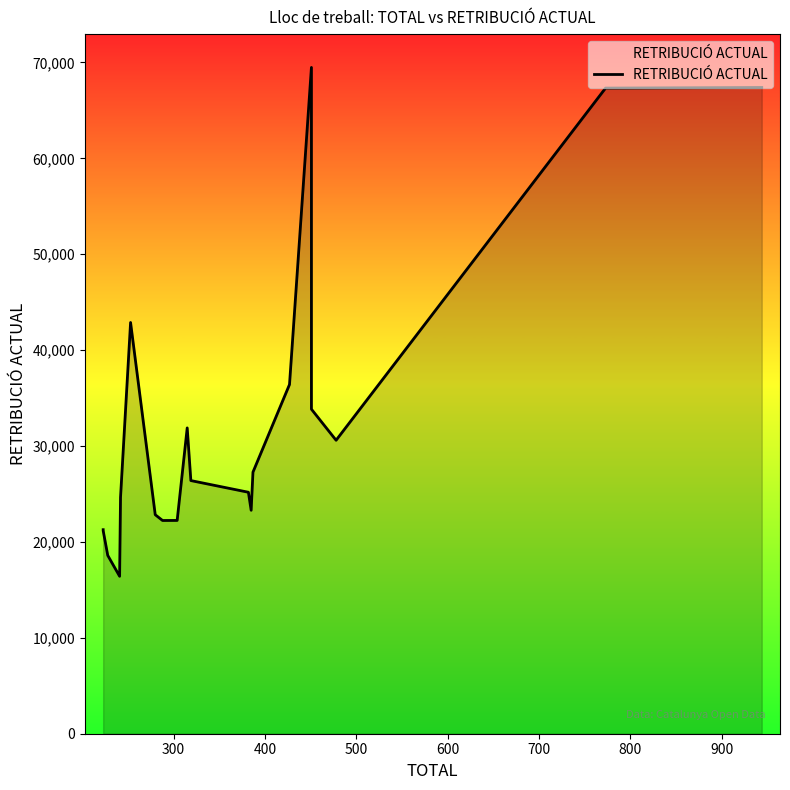

Reading left to right, list all the values displayed in this chart.

21275.0	21172.8	18595.6	16417.5	24655.5	42881.1	22835.5	22234.3	22240.5	31888.3	26396.8	25179.1	23299.1	27277.9	36414.0	69477.7	33841.1	30600.9	67319.8	67377.7